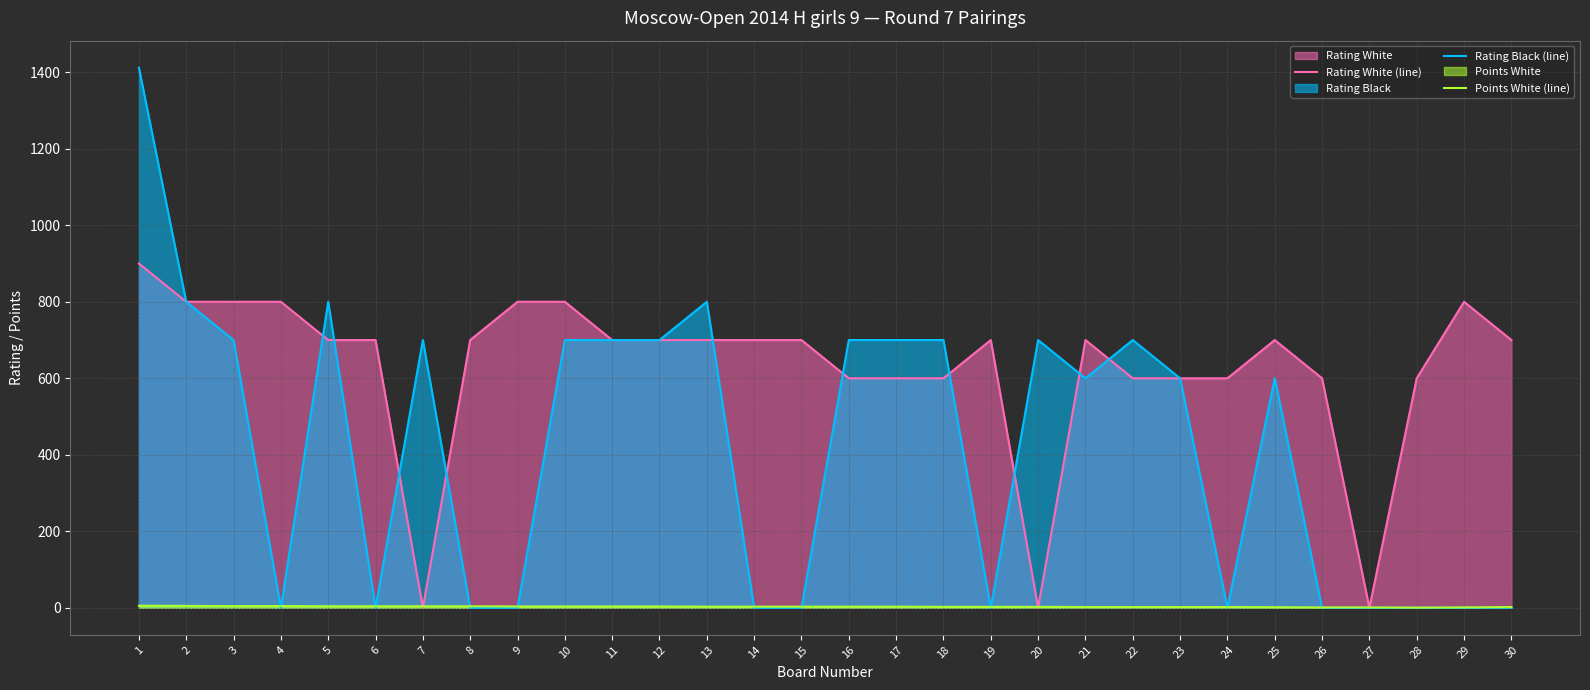

The value of Points White (line) at 8 is 4.0. True or false?

True